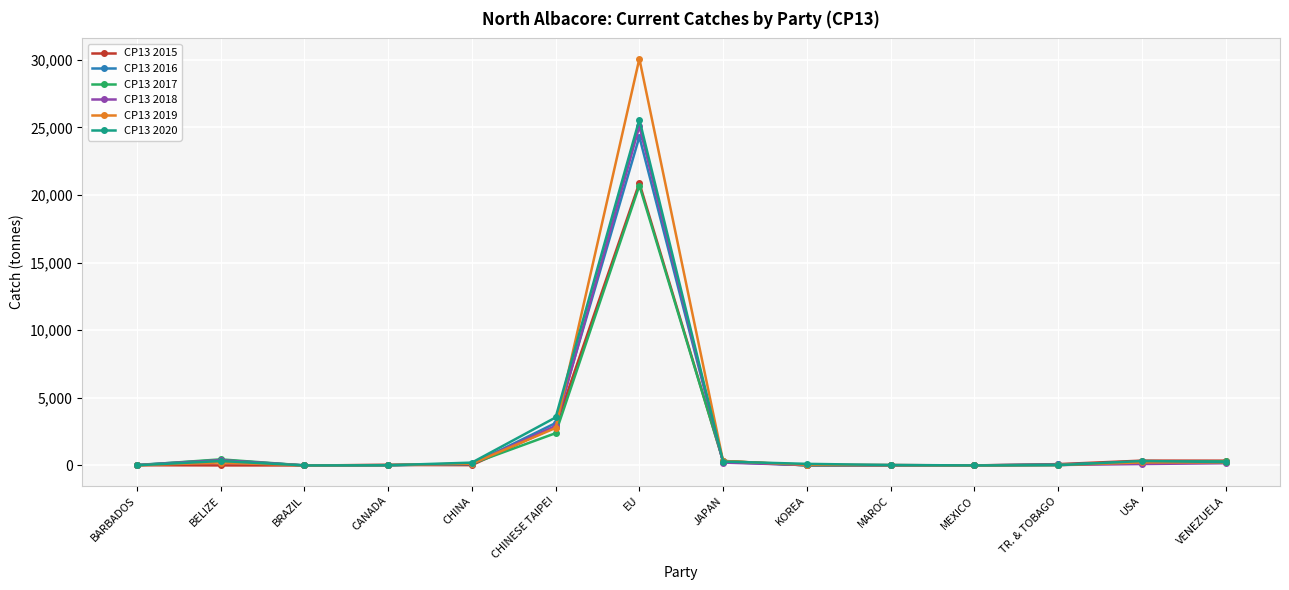

What is the maximum value for CP13 2019?

30076.9